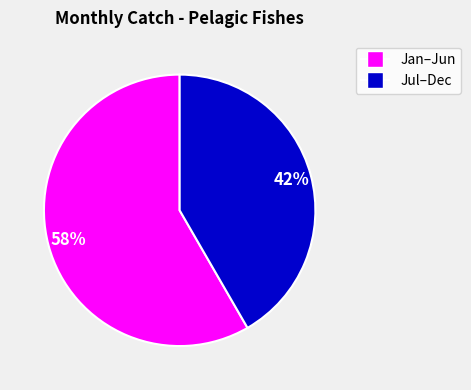

To the nearest percent, what is the average slice percentage?

50%